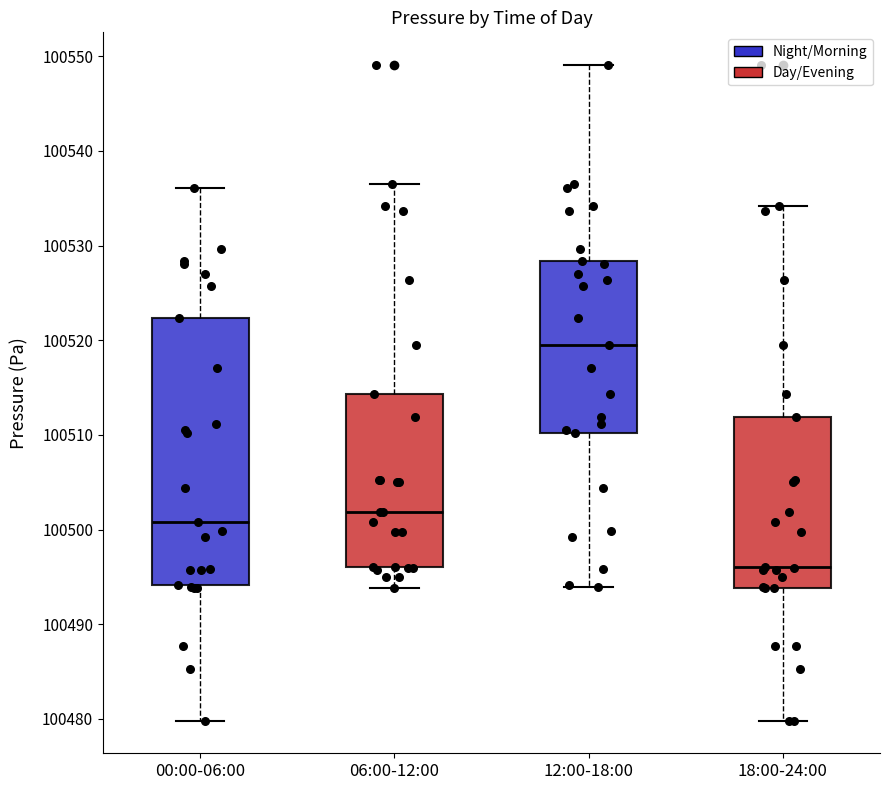

Reading left to right, transcribe this box plot: for each box, give where its median line is, the range the box spans, and where its two whiskers end, as read against the y-axis. The values are not printed on the chart, so give them approximately, as read against the axis.

00:00-06:00: median 100501, box 100494 to 100522, whiskers 100480 to 100536
06:00-12:00: median 100502, box 100496 to 100514, whiskers 100494 to 100537
12:00-18:00: median 100520, box 100510 to 100528, whiskers 100494 to 100549
18:00-24:00: median 100496, box 100494 to 100512, whiskers 100480 to 100534